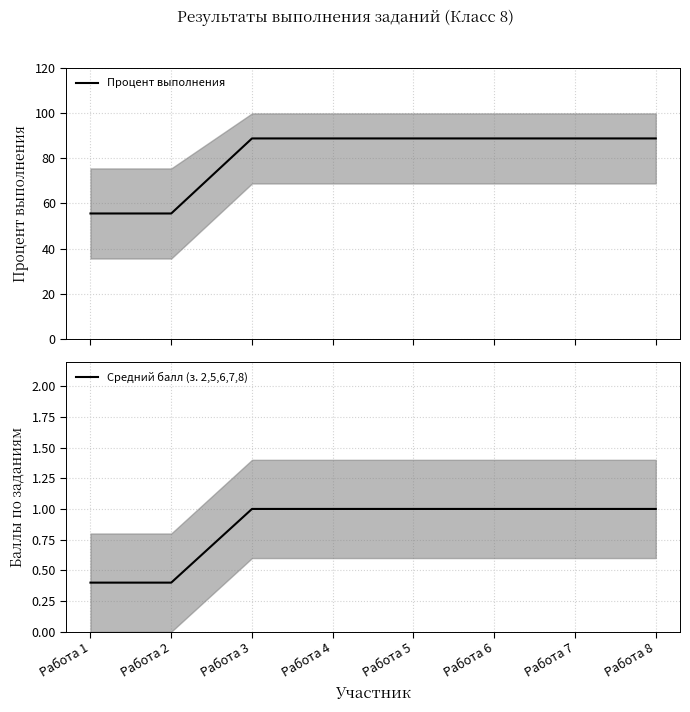

Is it true that Средний балл (з. 2,5,6,7,8) equals 0.6 at Работа 4?

False